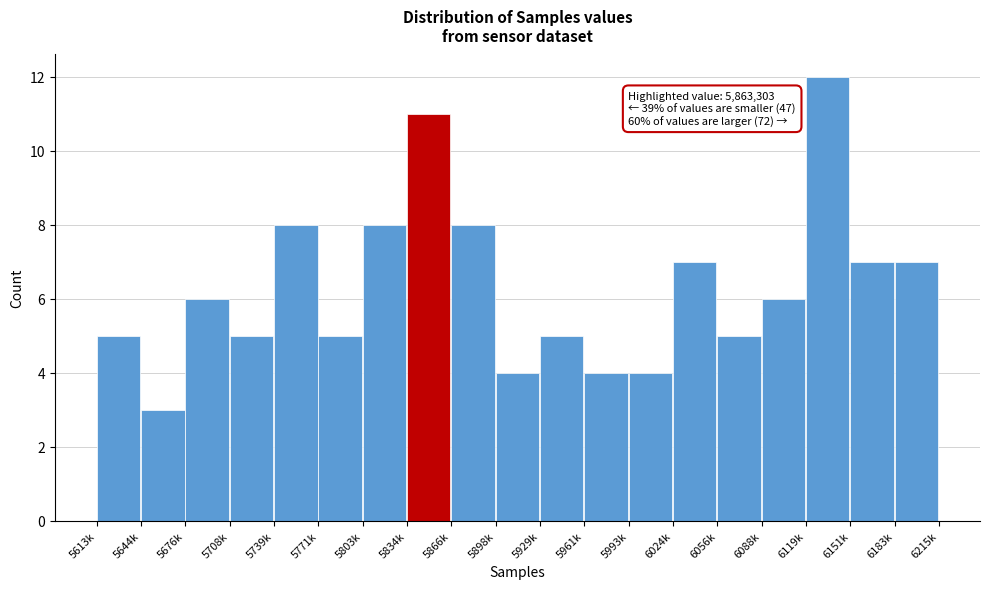

Reading right to left, transcribe all the data shown in this chart.

7	7	12	6	5	7	4	4	5	4	8	11	8	5	8	5	6	3	5